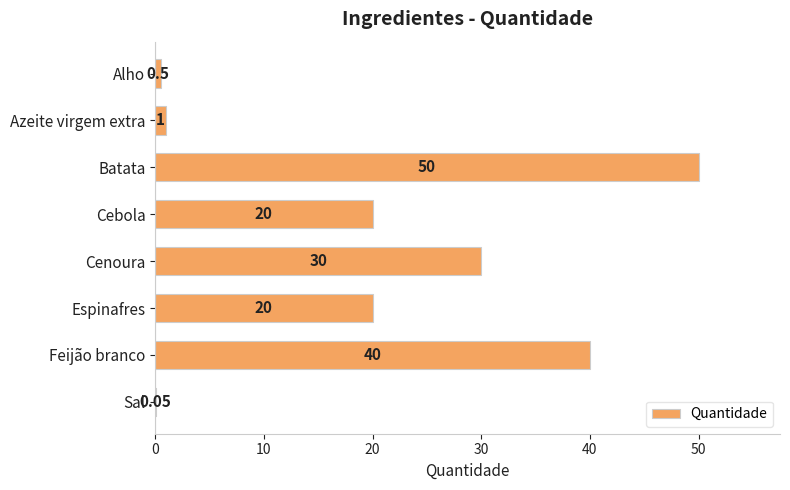

Which has a higher value, Sal or Batata?

Batata